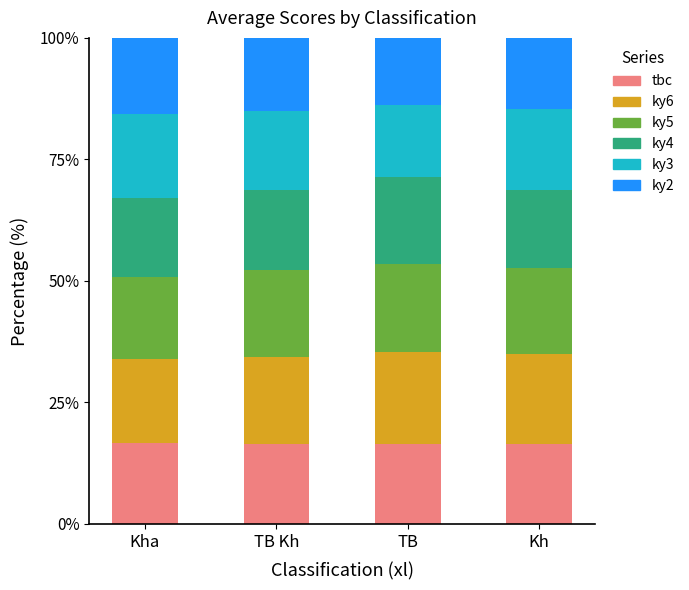

How many categories are shown in the chart?

4